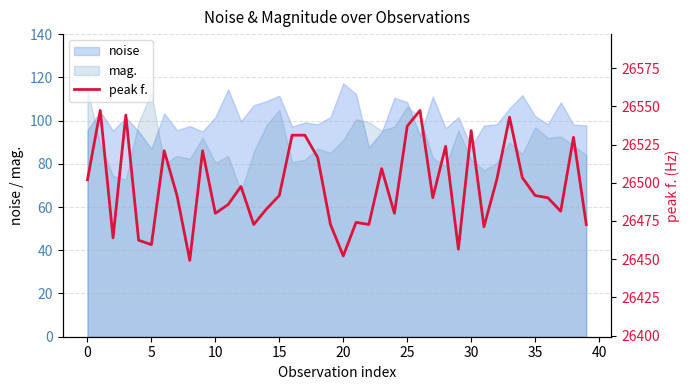

What is the lowest value of the noise series?

87.0